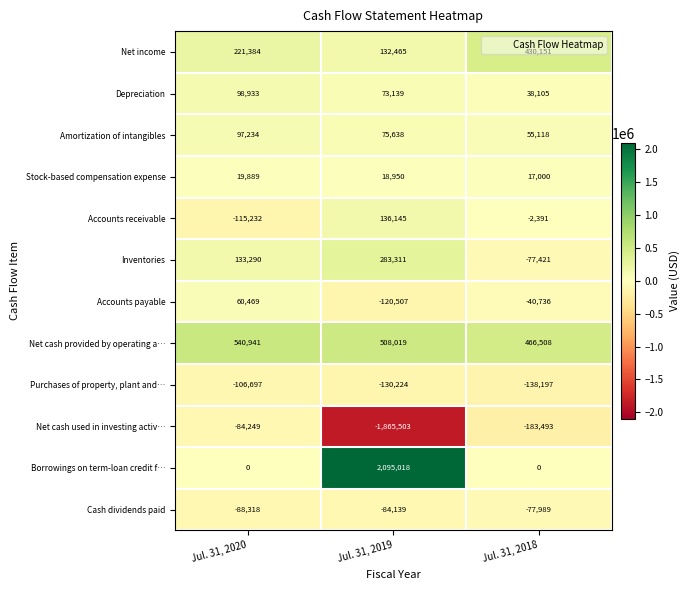

At Jul. 31, 2018, list the series in order from smallest to largest.

Net cash used in investing activ…, Purchases of property, plant and…, Cash dividends paid, Inventories, Accounts payable, Accounts receivable, Borrowings on term-loan credit f…, Stock-based compensation expense, Depreciation, Amortization of intangibles, Net income, Net cash provided by operating a…